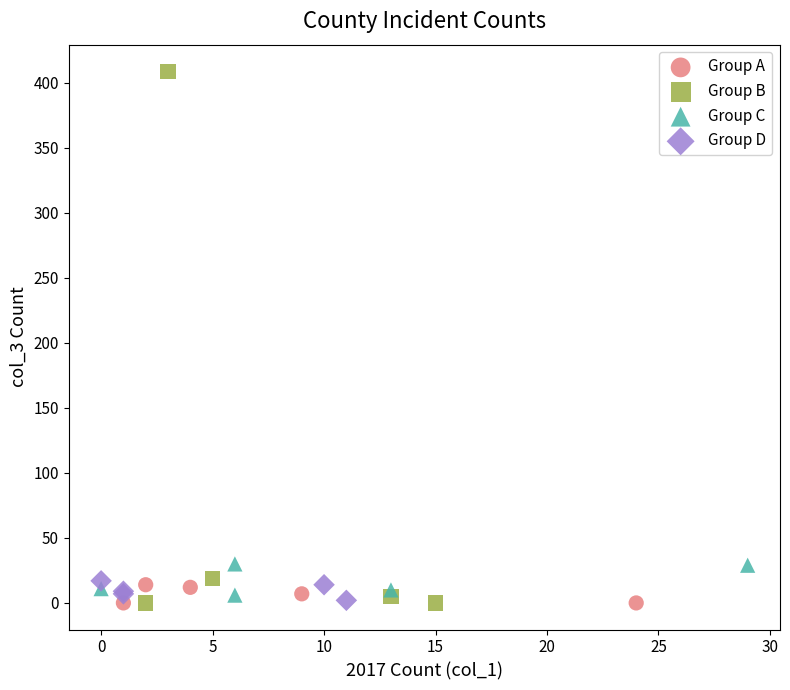

What are all the series names shown in the legend?

Group A, Group B, Group C, Group D